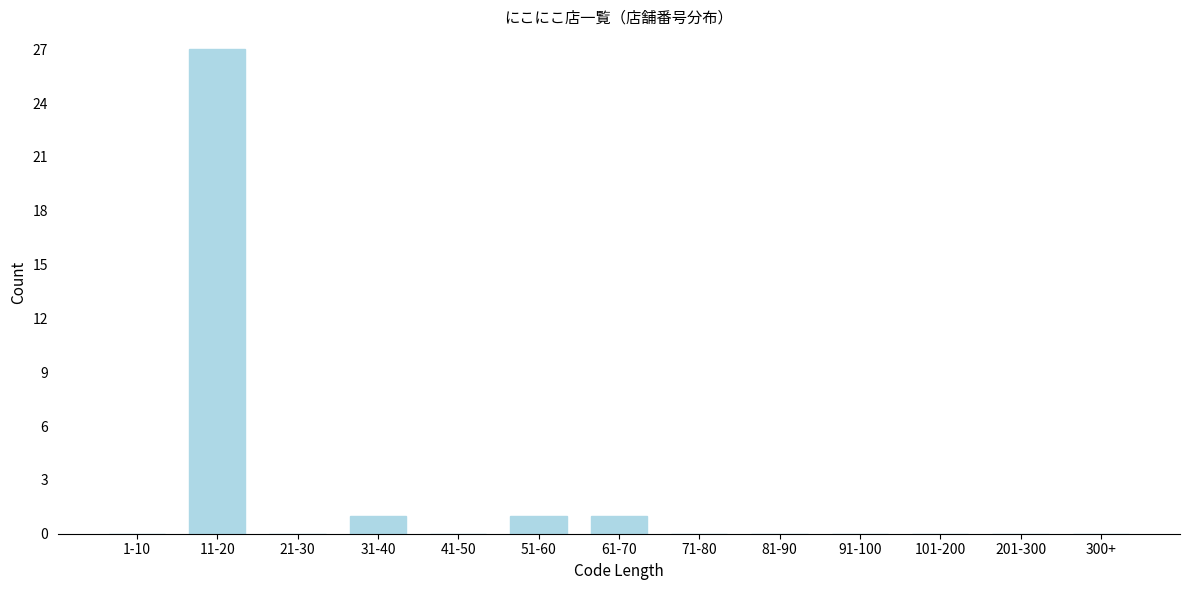

Reading left to right, what are all the values shown in this chart?

1-10=0	11-20=27	21-30=0	31-40=1	41-50=0	51-60=1	61-70=1	71-80=0	81-90=0	91-100=0	101-200=0	201-300=0	300+=0